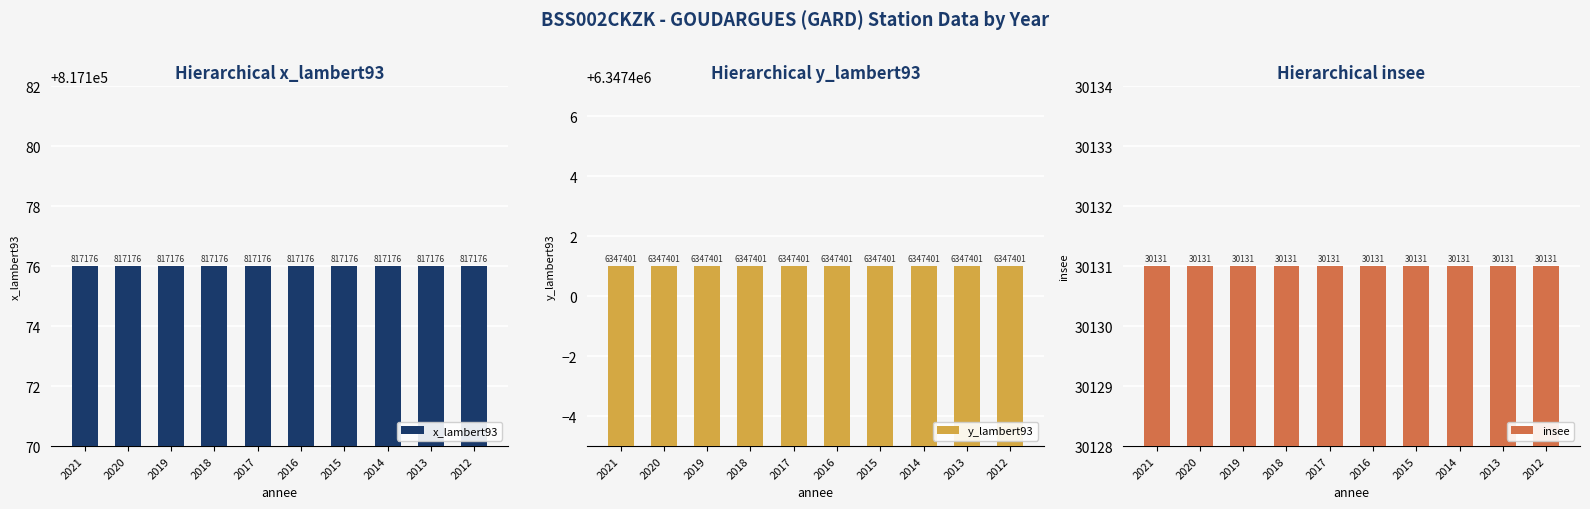

Which series has the widest spread of values?

x_lambert93